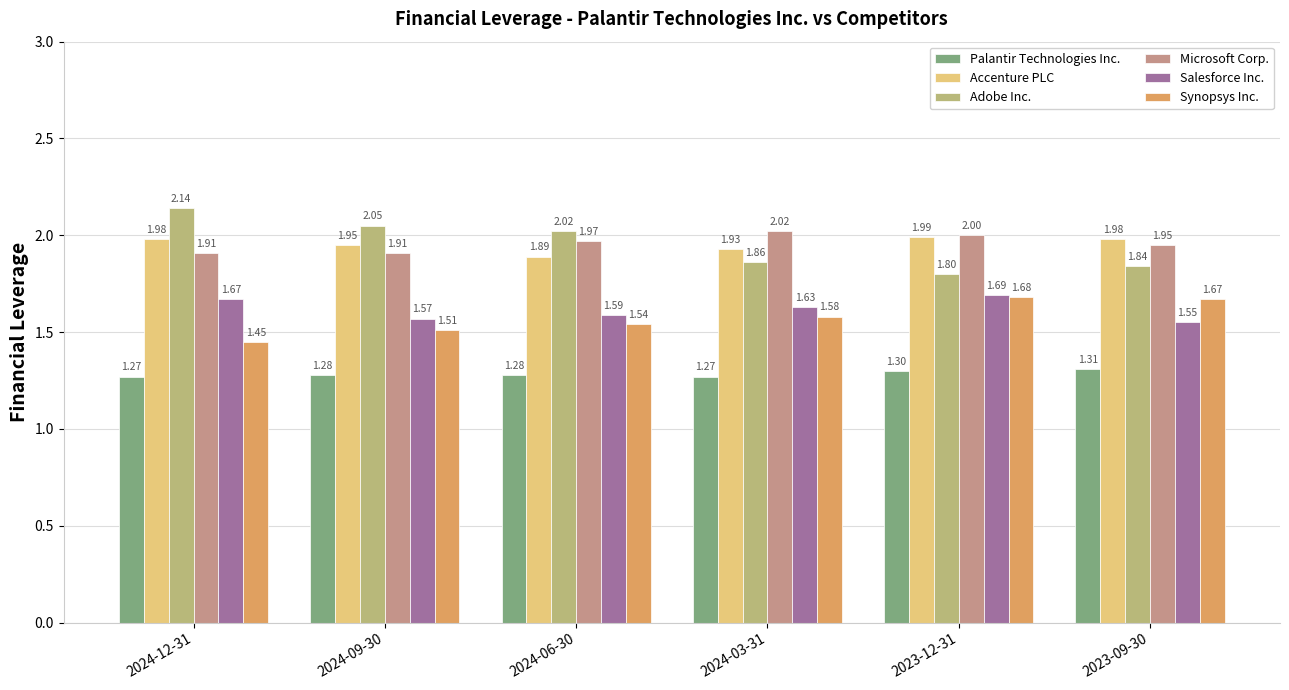

How many bars are there in each group?

6